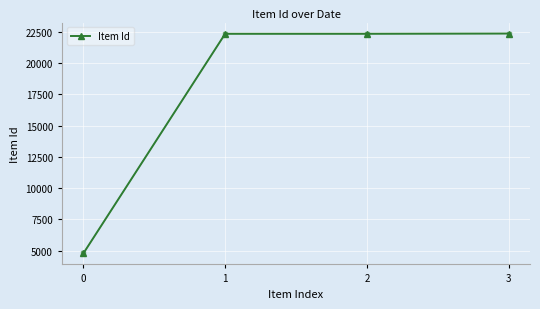

What is the change in value from 0 to 1?

+17583